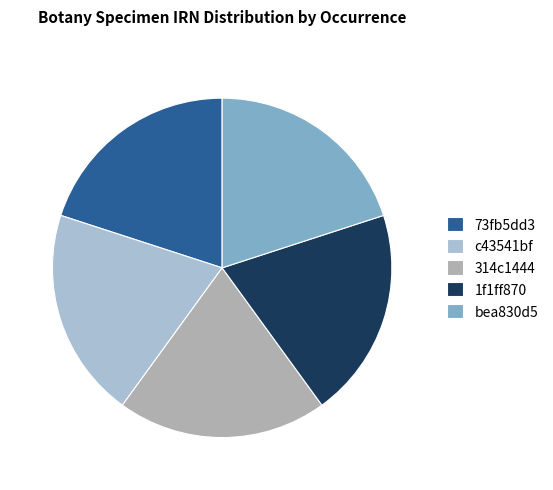

Approximately how many times larger is the value at 1f1ff870 compared to bea830d5?

1.0